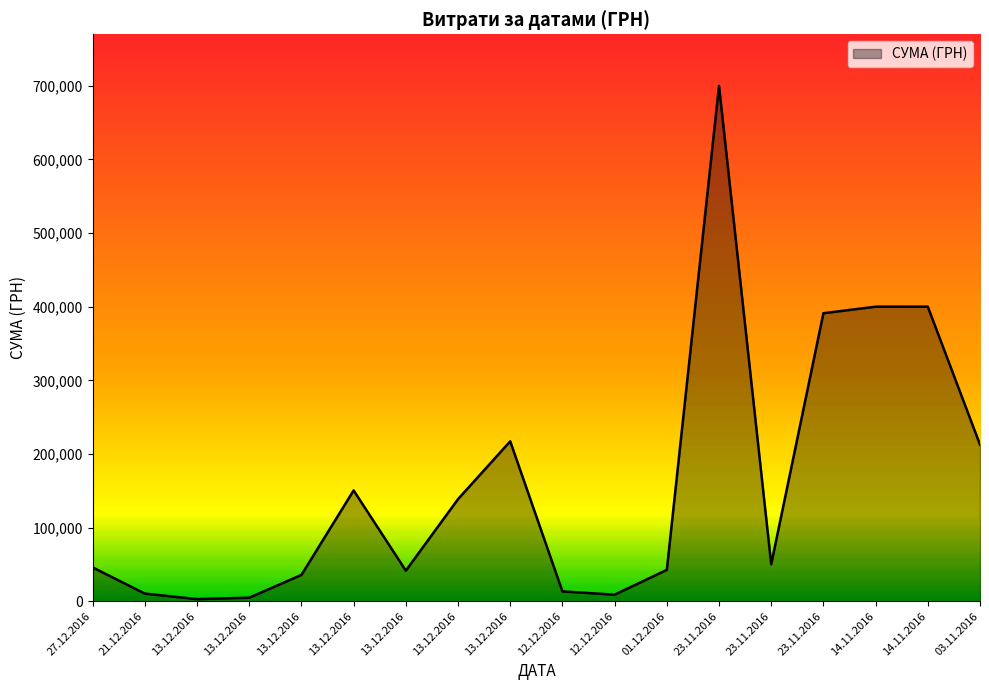

True or false: the data has more than 1 interior local peaks.

True